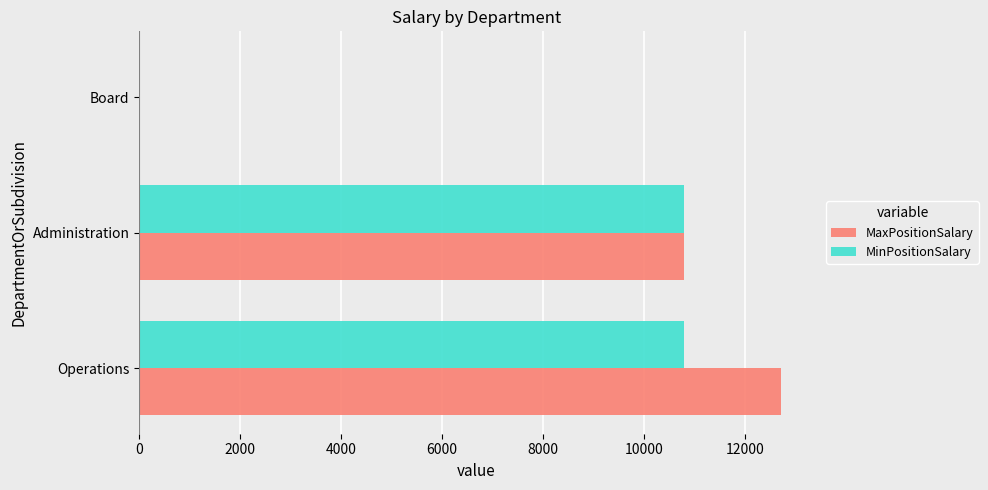

True or false: MinPositionSalary has a value of 6524 at Administration.

False